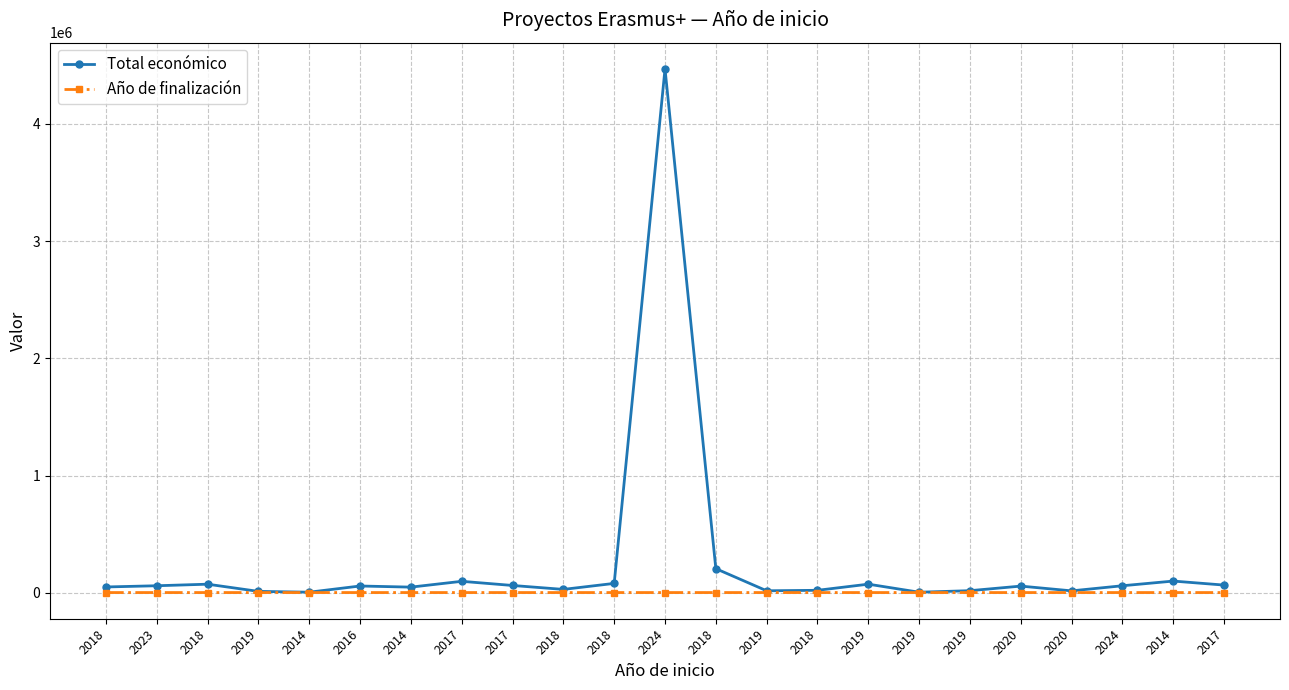

True or false: Año de finalización has more than 0 interior local peaks.

True